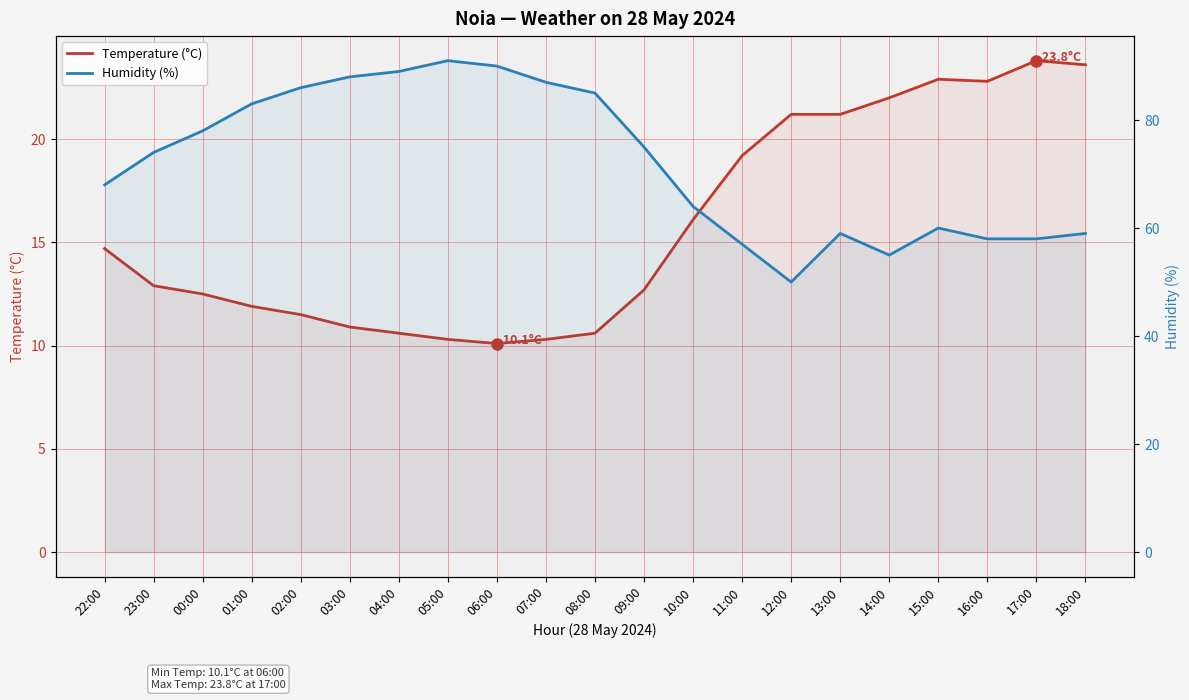

At which category does Temperature (°C) reach its first local peak?

15:00